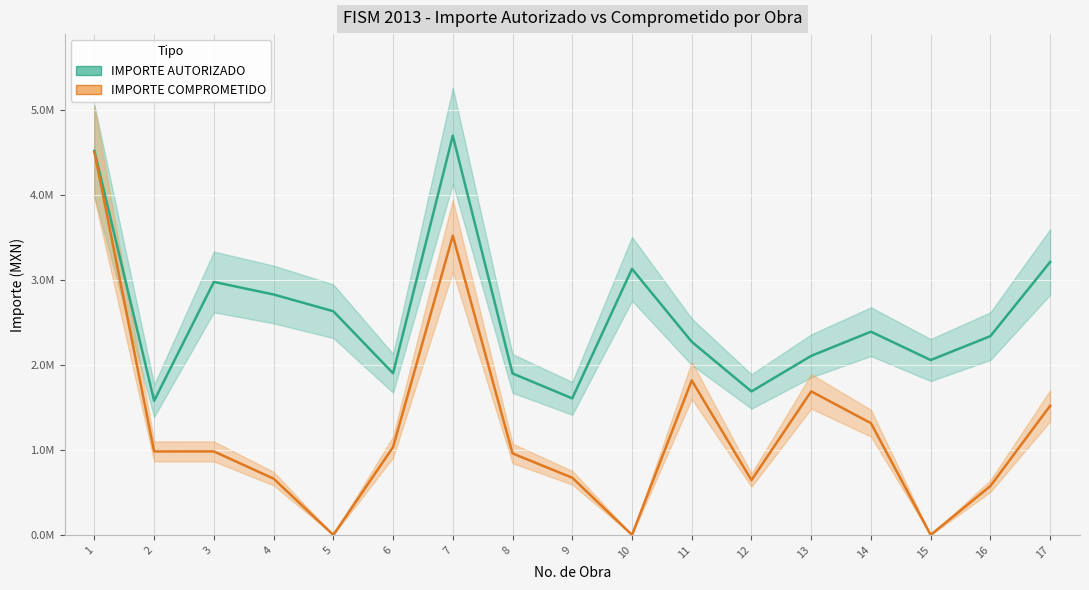

Reading right to left, what are all the values shown in this chart?

IMPORTE AUTORIZADO: 17=3214842.1	16=2341146.5	15=2059580.3	14=2393350.9	13=2108768.3	12=1689902.8	11=2274600.2	10=3133475.8	9=1607973.8	8=1901417.8	7=4702236.4	6=1903537.9	5=2634321.5	4=2831651.0	3=2979755.7	2=1580153.4	1=4524372.3
IMPORTE COMPROMETIDO: 17=1520675.1	16=575596.7	15=0.0	14=1316038.8	13=1690389.3	12=645007.2	11=1819706.8	10=0.0	9=673348.1	8=959454.8	7=3524190.6	6=1035022.5	5=0.0	4=662476.9	3=983490.7	2=983106.4	1=4511516.6